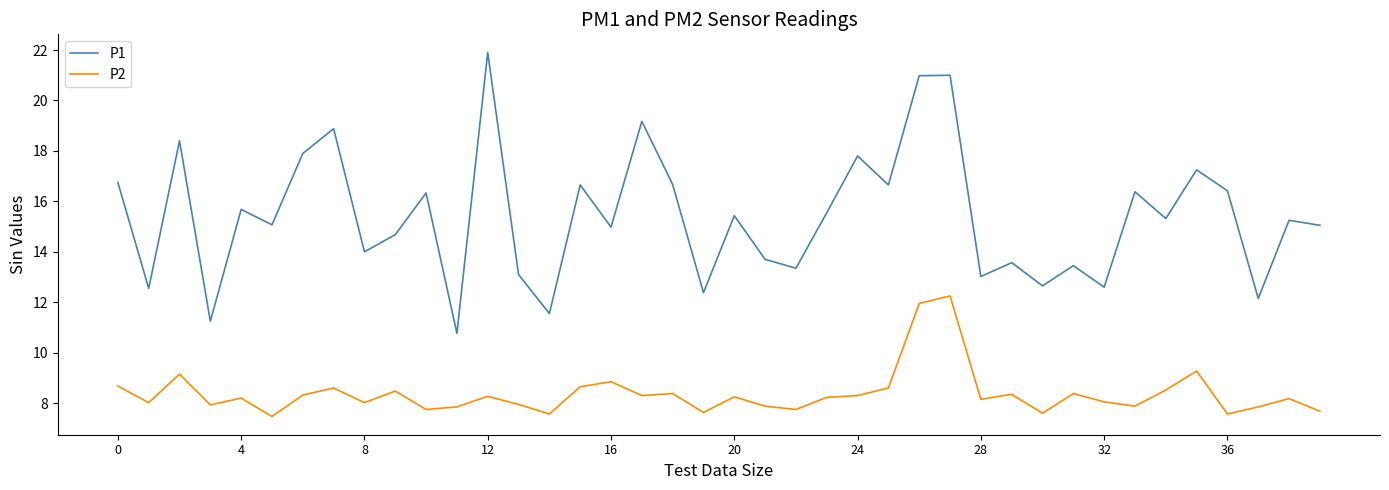

List the series in order of their peak value, lowest first.

P2, P1